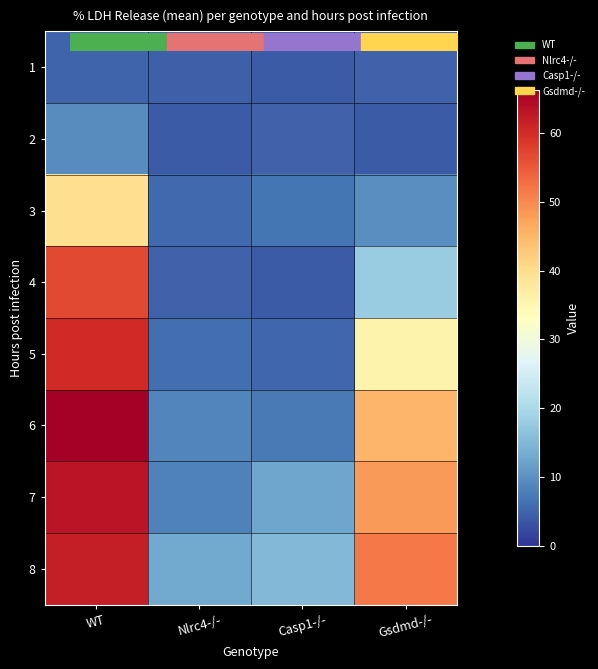

Reading left to right, what are all the values shown in this chart?

1: WT=5.0	Nlrc4-/-=4.4	Casp1-/-=4.1	Gsdmd-/-=4.9
2: WT=9.4	Nlrc4-/-=3.9	Casp1-/-=4.7	Gsdmd-/-=4.1
3: WT=39.8	Nlrc4-/-=5.6	Casp1-/-=7.0	Gsdmd-/-=9.7
4: WT=56.8	Nlrc4-/-=4.8	Casp1-/-=4.0	Gsdmd-/-=17.9
5: WT=60.4	Nlrc4-/-=6.0	Casp1-/-=5.4	Gsdmd-/-=35.6
6: WT=66.2	Nlrc4-/-=8.7	Casp1-/-=7.5	Gsdmd-/-=45.2
7: WT=63.3	Nlrc4-/-=8.2	Casp1-/-=12.5	Gsdmd-/-=48.2
8: WT=61.9	Nlrc4-/-=13.1	Casp1-/-=15.1	Gsdmd-/-=51.7